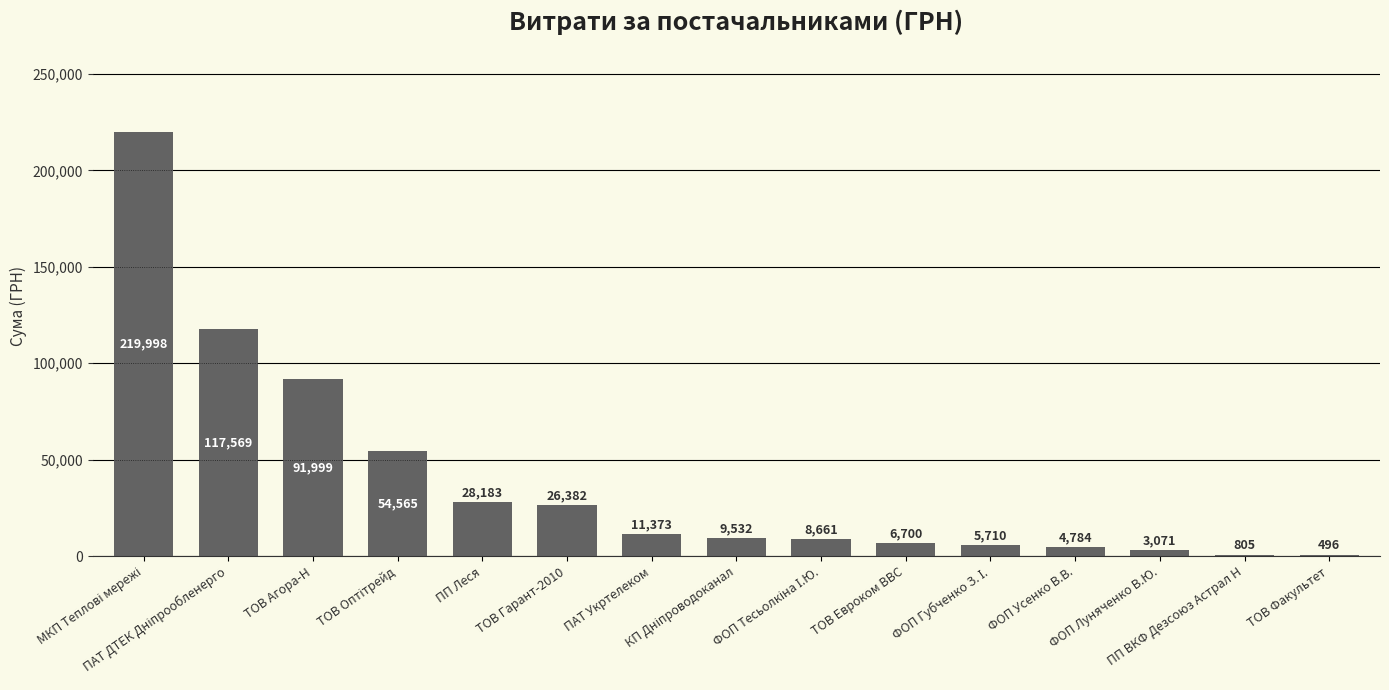

What is the greatest value displayed?

219997.8